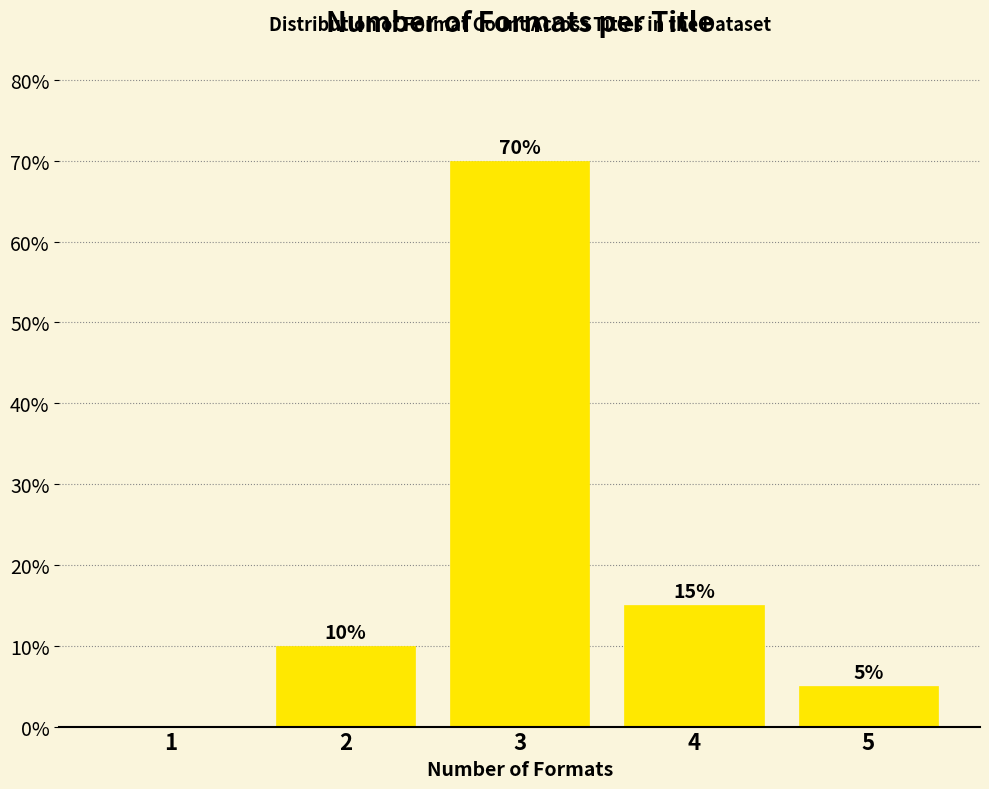

Reading right to left, extract all data points from this chart.

5=5	4=15	3=70	2=10	1=0